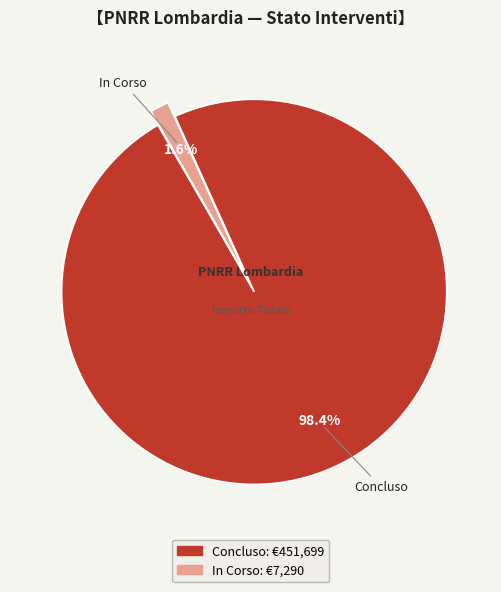

Is there any slice that represents more than half of the pie?

Yes